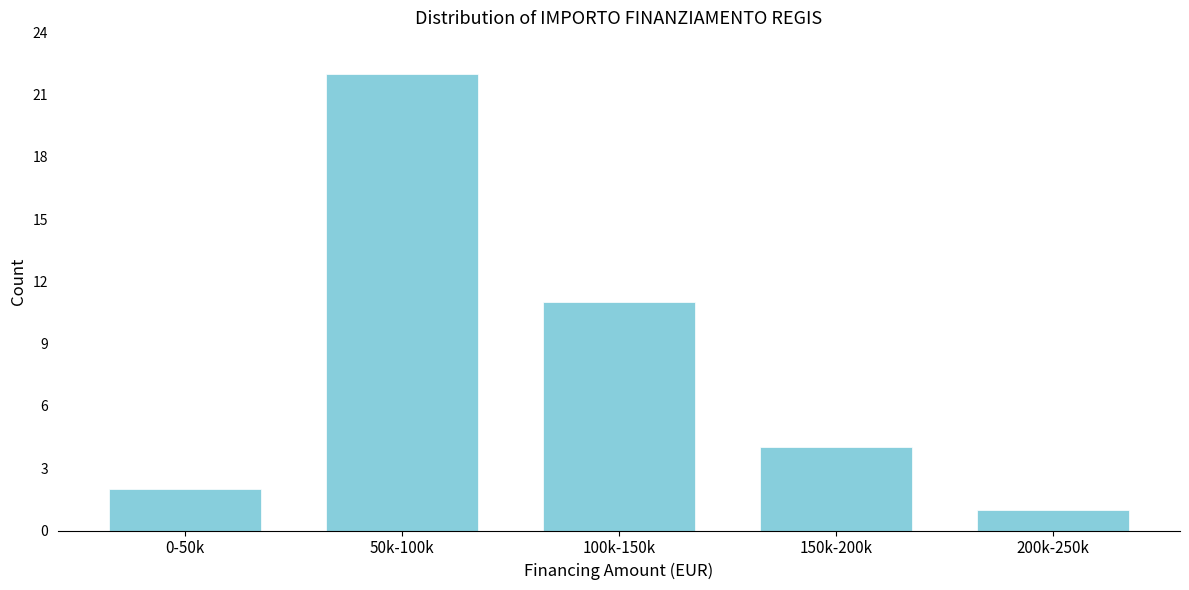

Reading right to left, what are all the values shown in this chart?

1	4	11	22	2